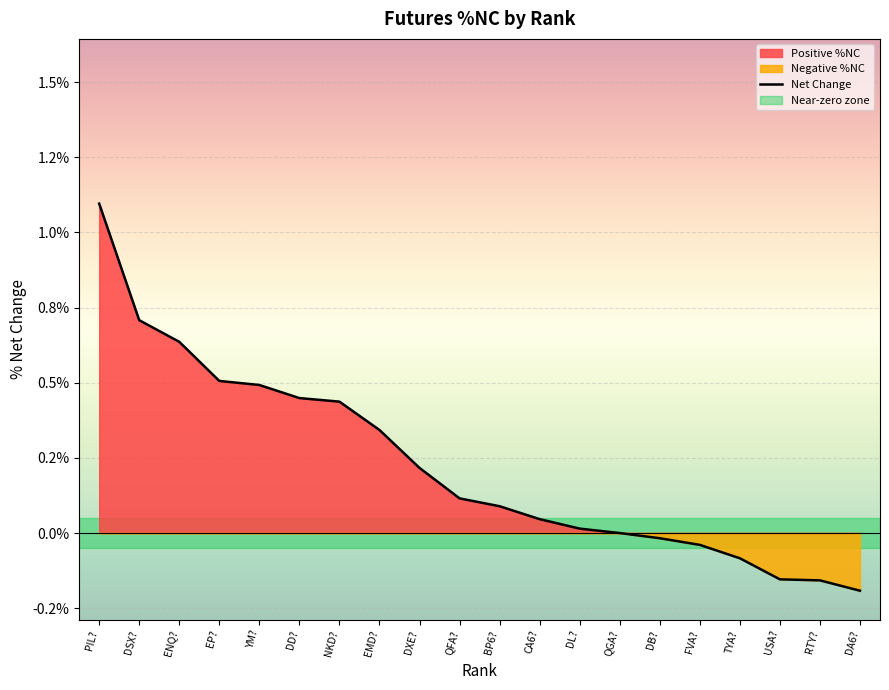

True or false: there are more than 2 points higher than both neighbors.

False